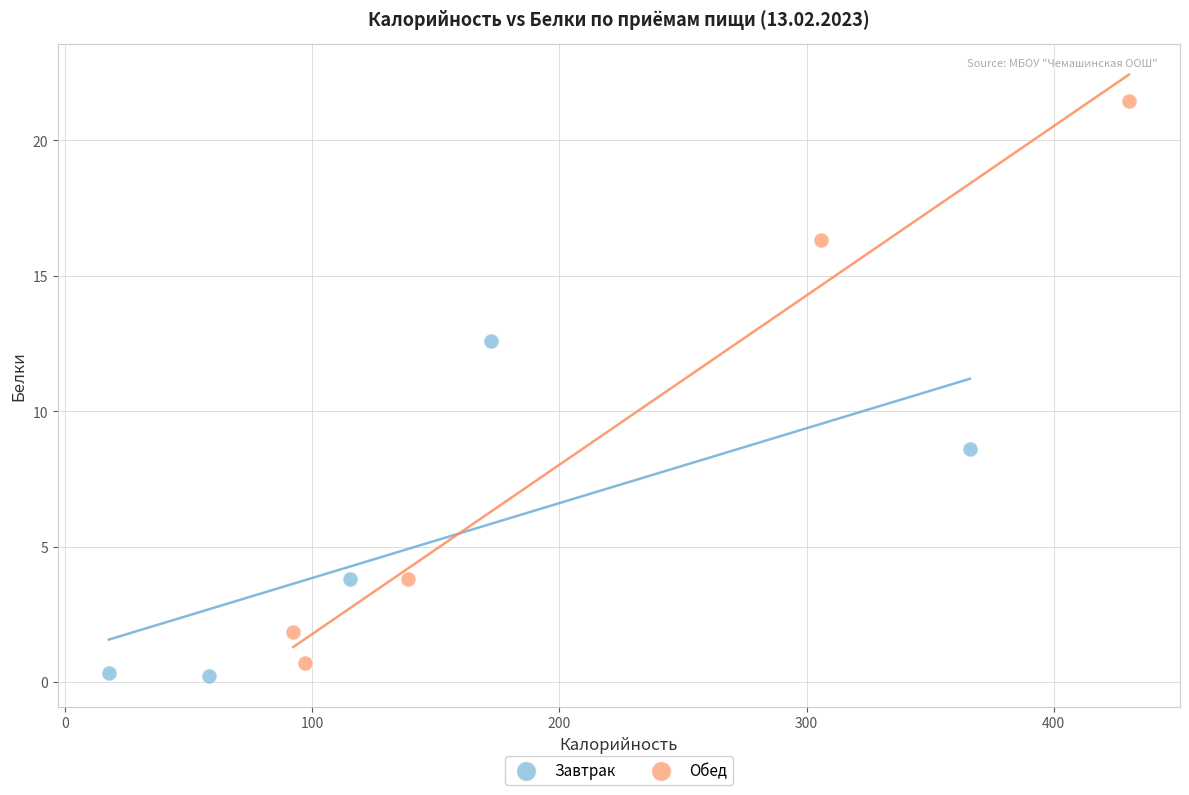

Which series has the largest Y range (max minus min)?

Обед